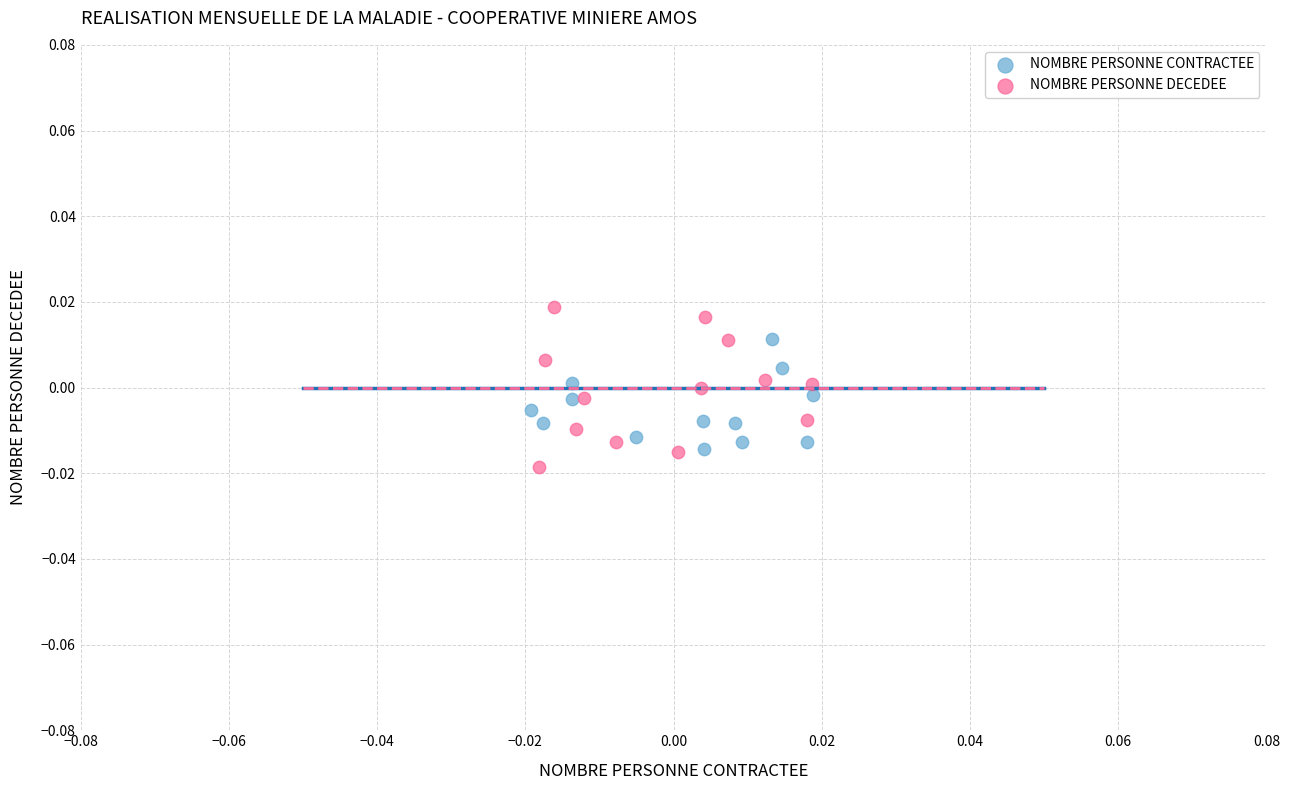

Which series has the widest spread of Y values?

NOMBRE PERSONNE DECEDEE